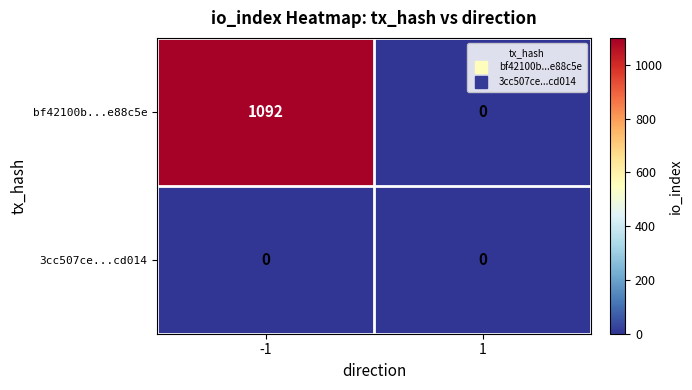

How many distinct data groups are displayed?

2